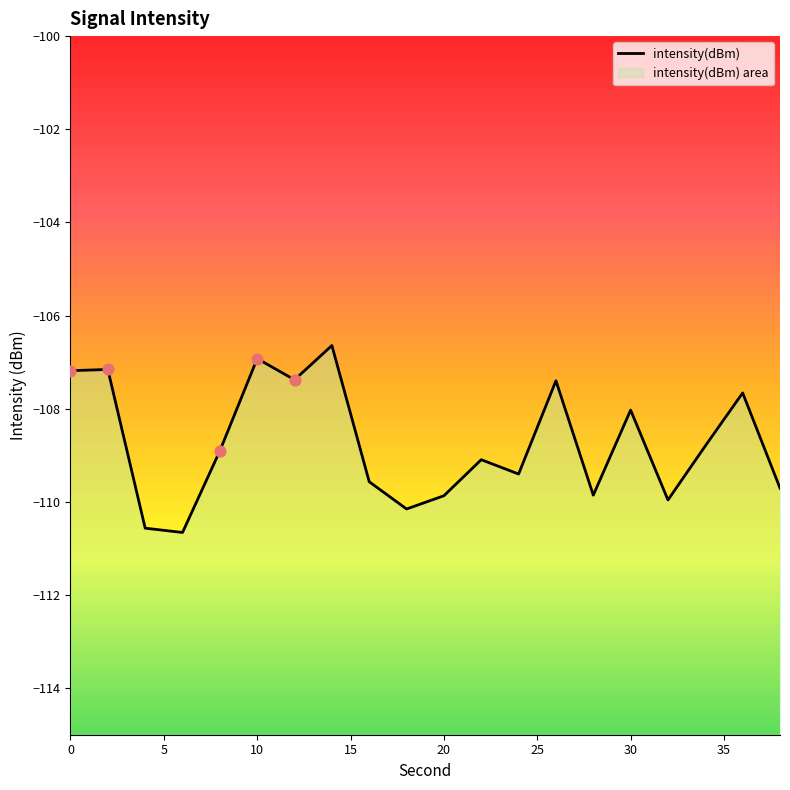

What is the change in value from 2 to 16?

-2.4